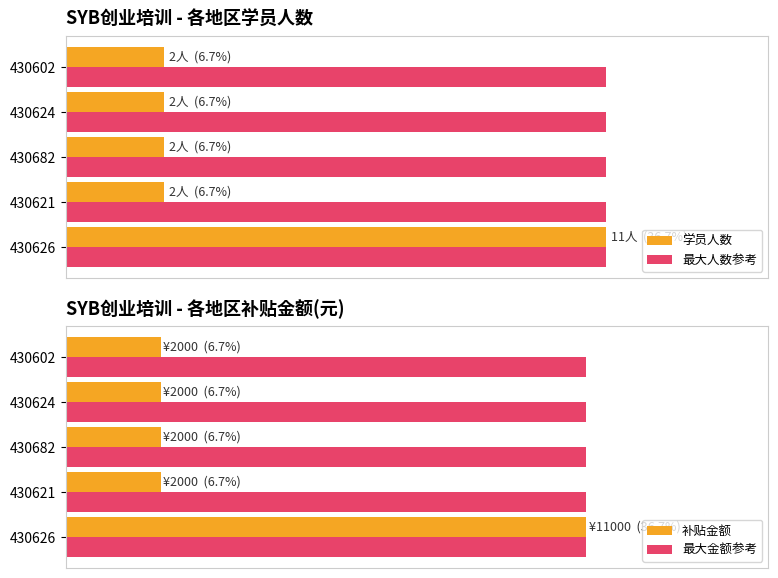

How many groups of bars are there?

5